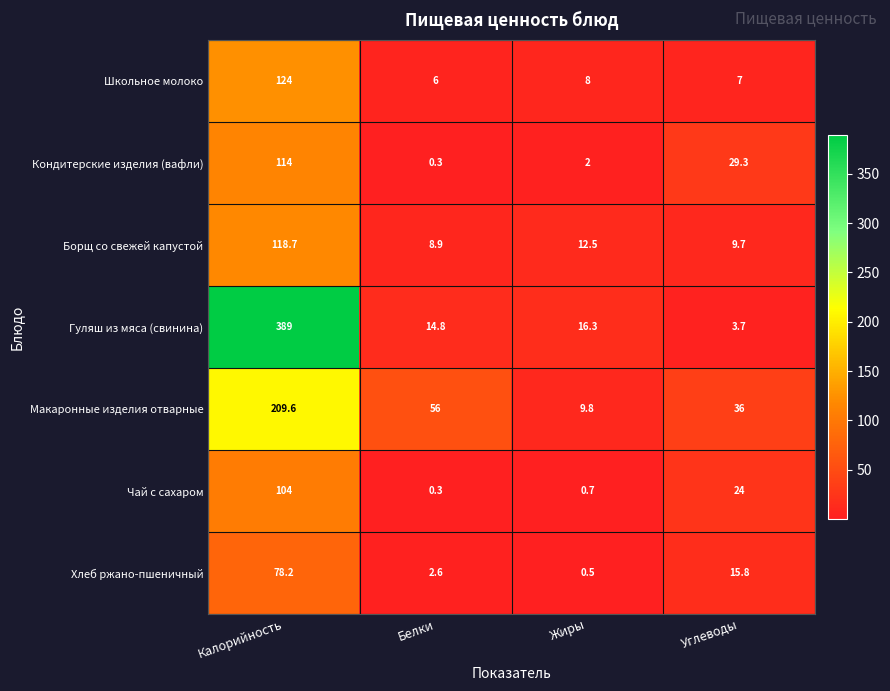

What is the difference between the maximum and second lowest values in the Гуляш из мяса (свинина) series?

374.2